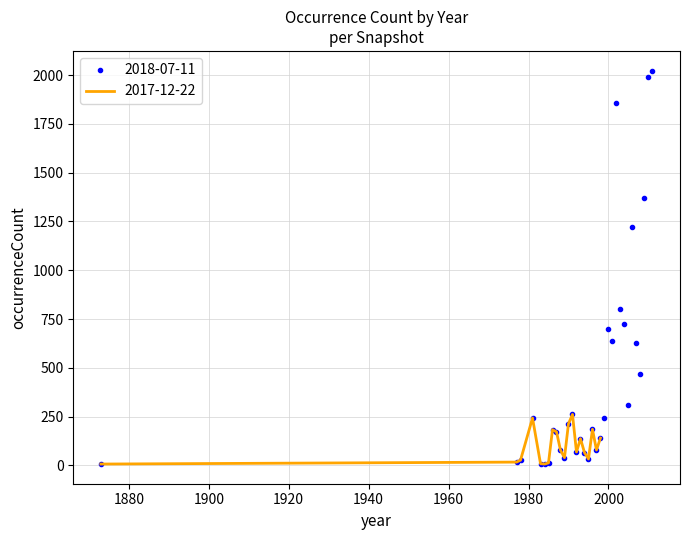

What is the approximate value at 1983?

9